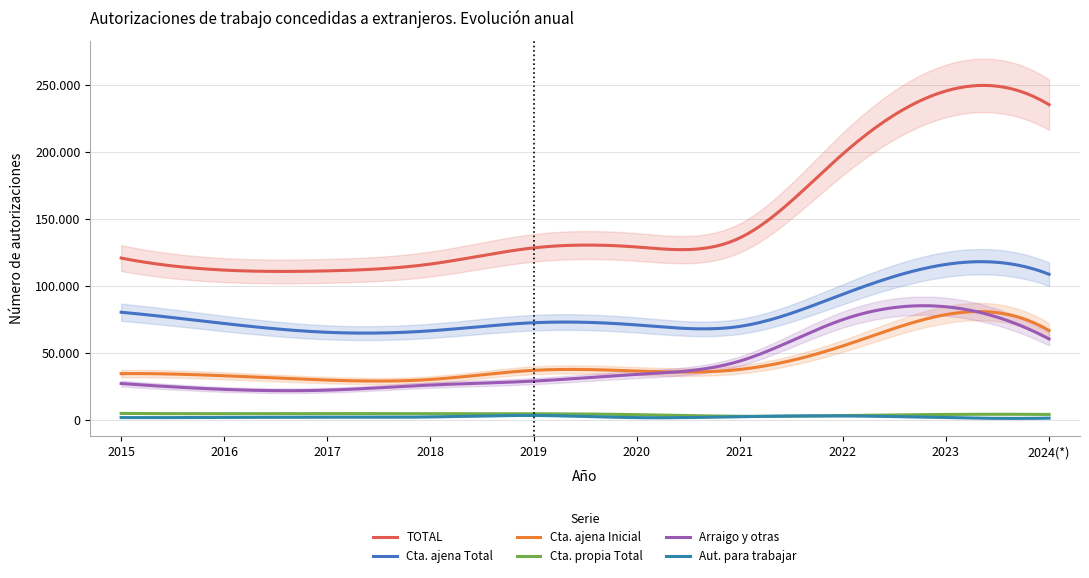

Which series has the largest range (max minus min)?

TOTAL